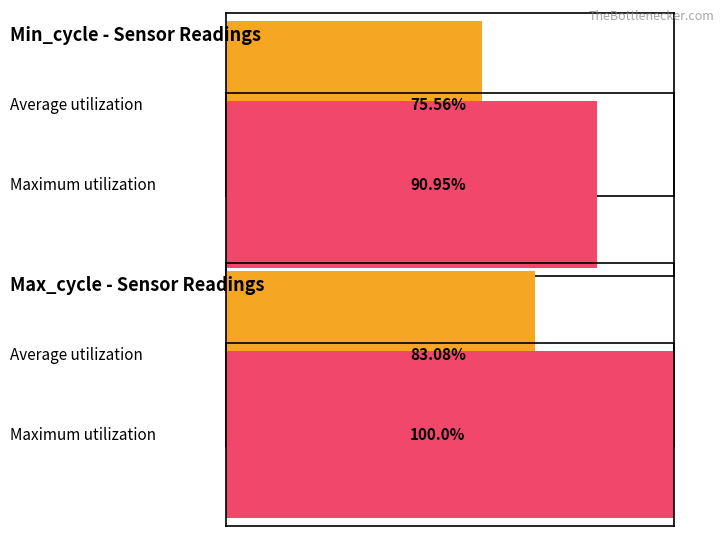

List the series in order of their peak value, lowest first.

Min_cycle, Max_cycle